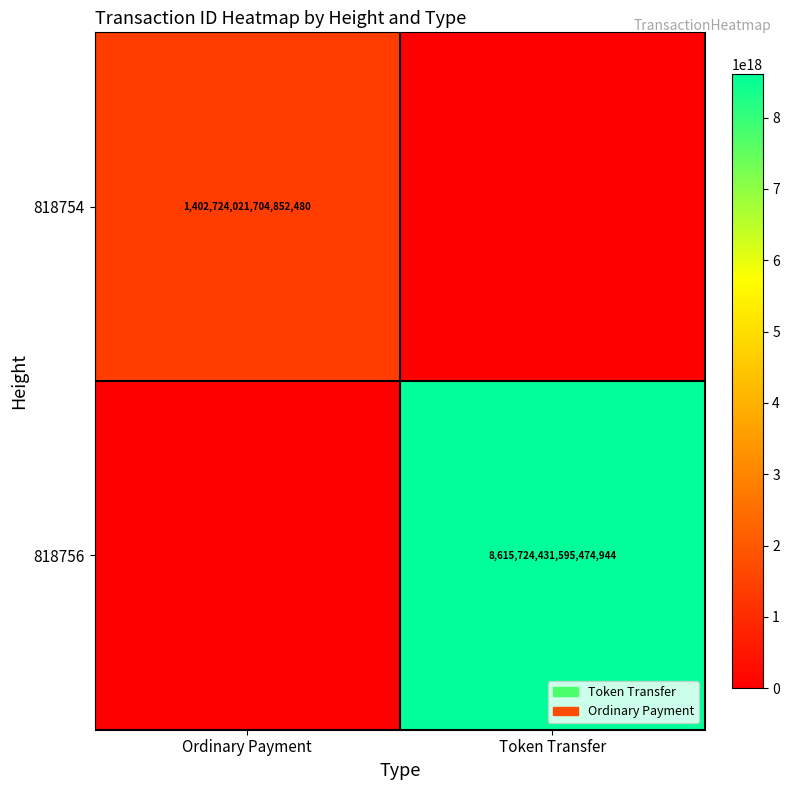

The value of 818756 at Token Transfer is 2612469543127300096. True or false?

False